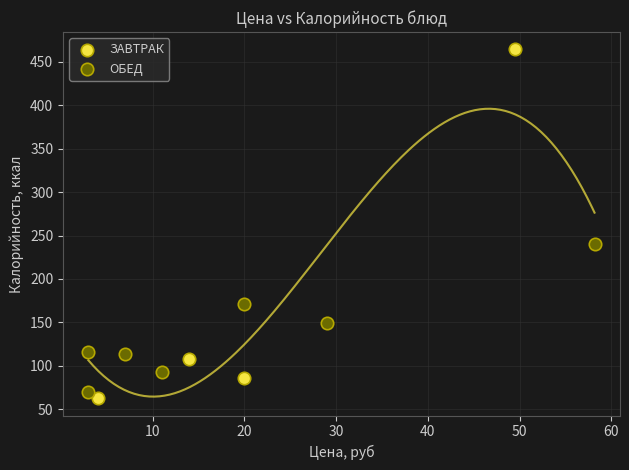

Which series has the largest Y range (max minus min)?

ЗАВТРАК